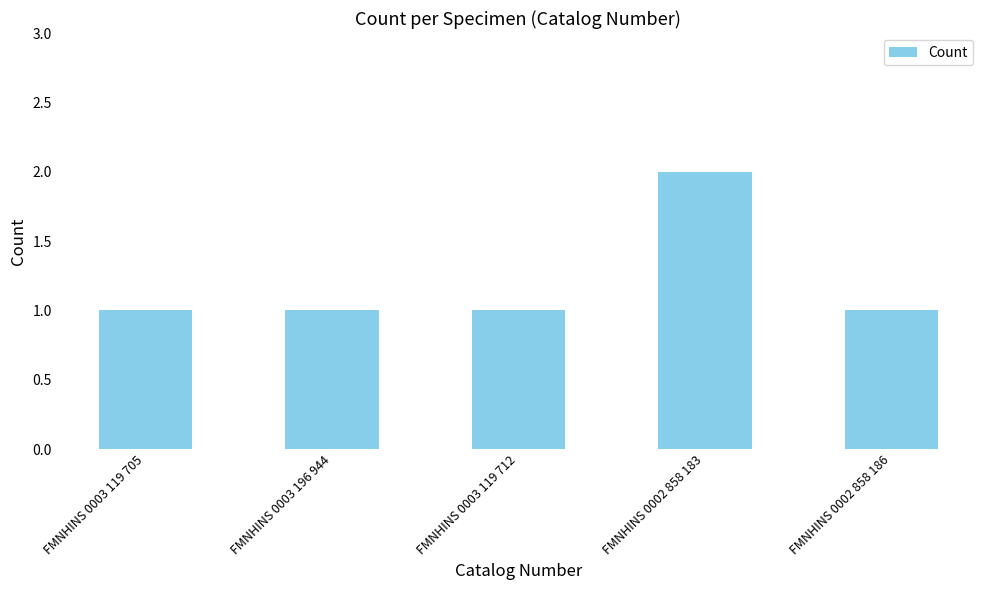

How many series are shown in this chart?

1